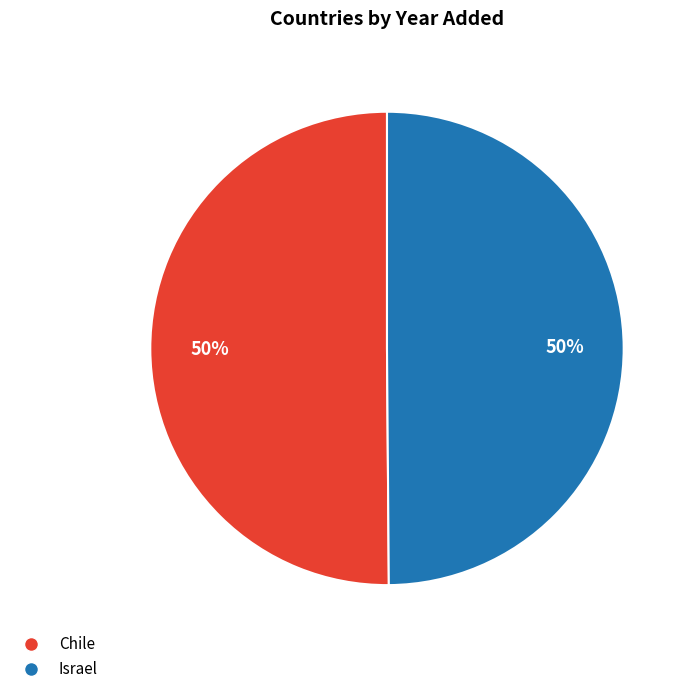

To the nearest percent, what percentage of the pie is Chile?

50%